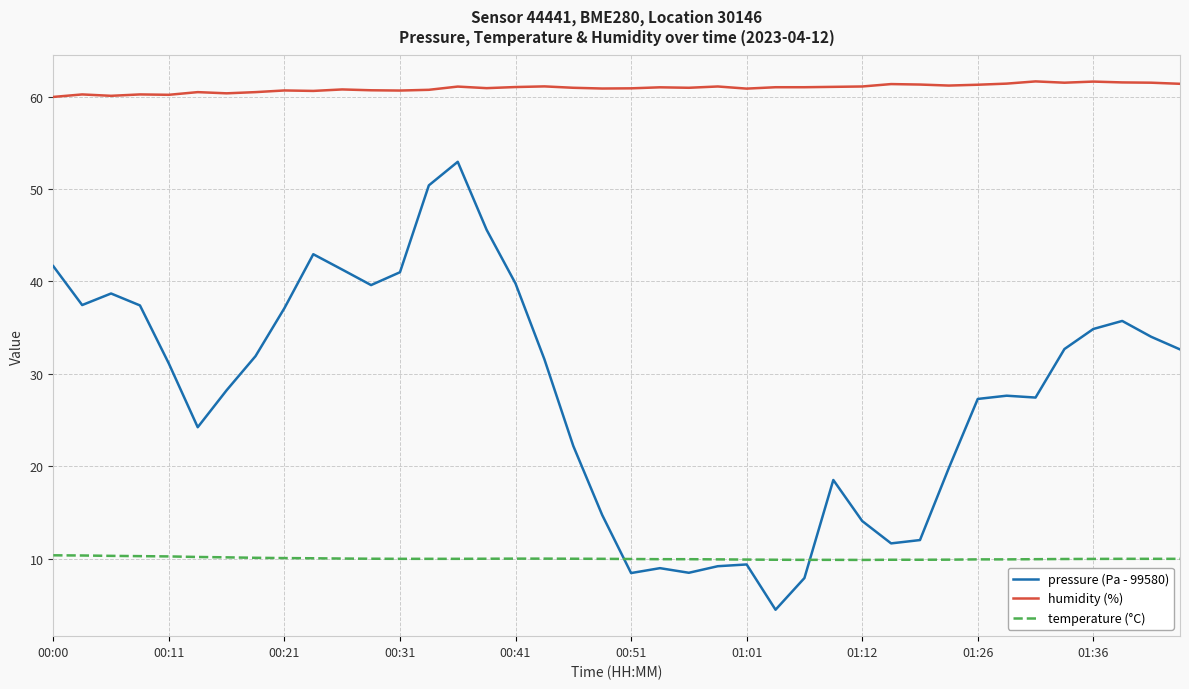

True or false: humidity (%) and pressure (Pa - 99580) cross at least once.

False